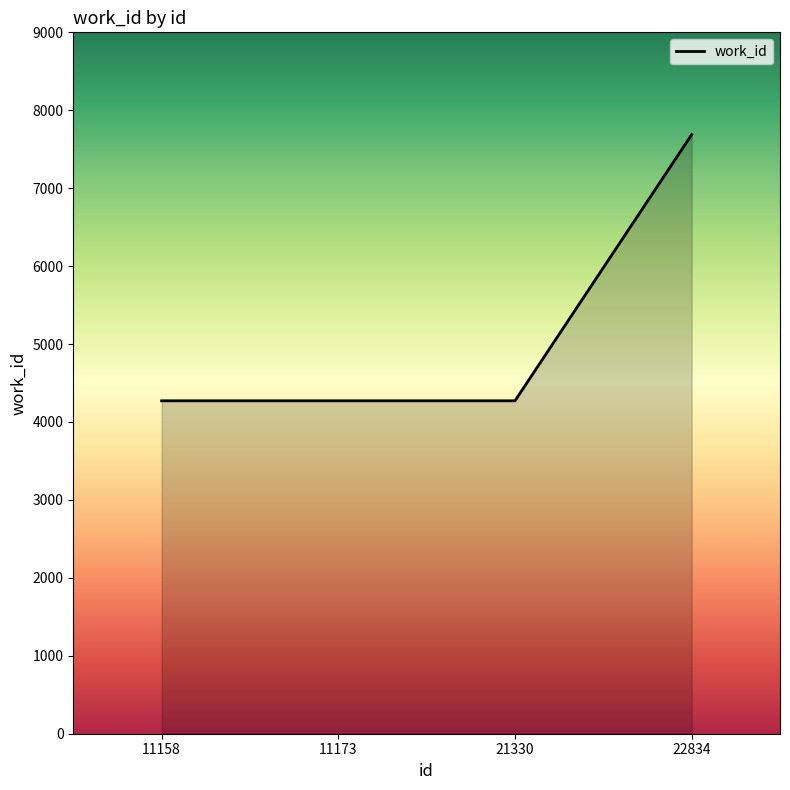

What is the difference between the maximum and minimum values?

3415